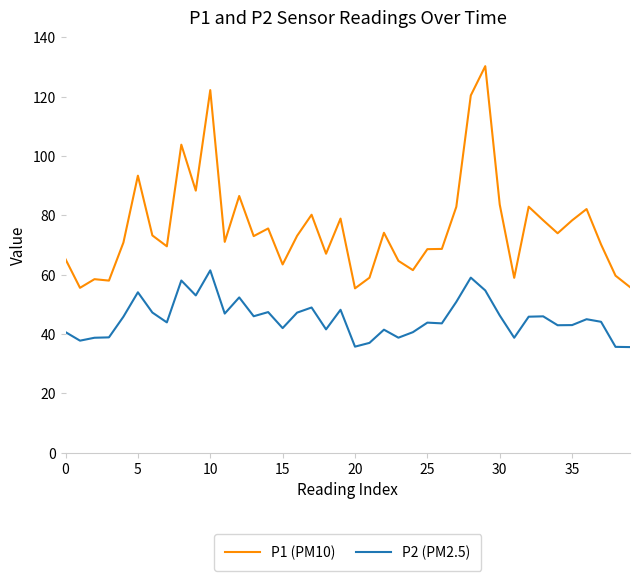

Which series has the largest total across all categories?

P1 (PM10)